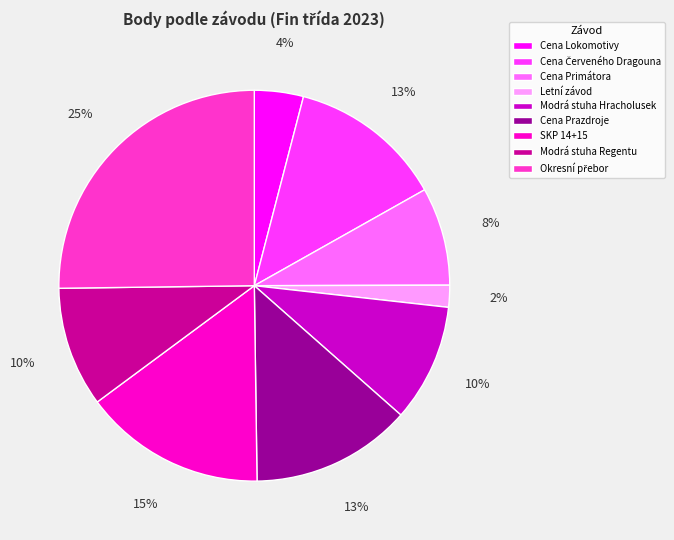

What is the ratio of the value at Cena Prazdroje to the value at Cena Primátora?

1.6